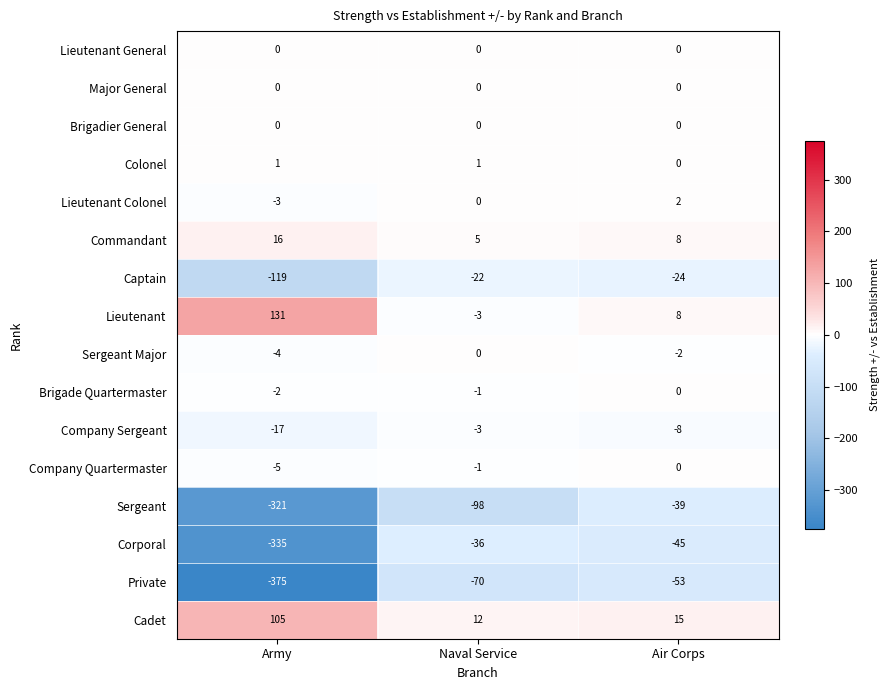

At which category is the sum across all series the highest?

Air Corps